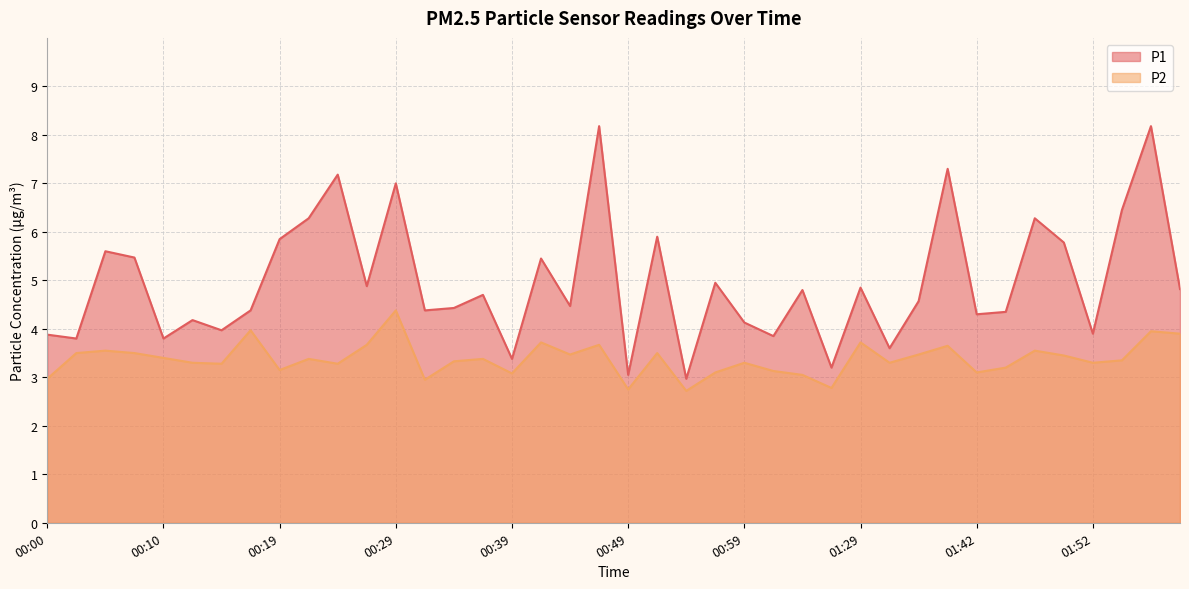

Which category has the lowest value across all series?

00:54